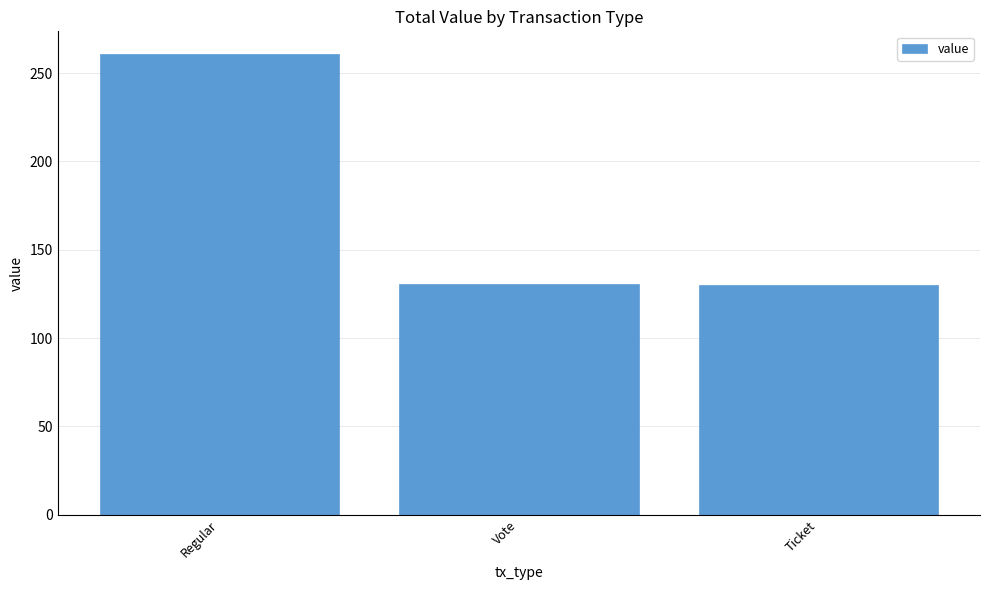

The value at Regular is 131.4. True or false?

False